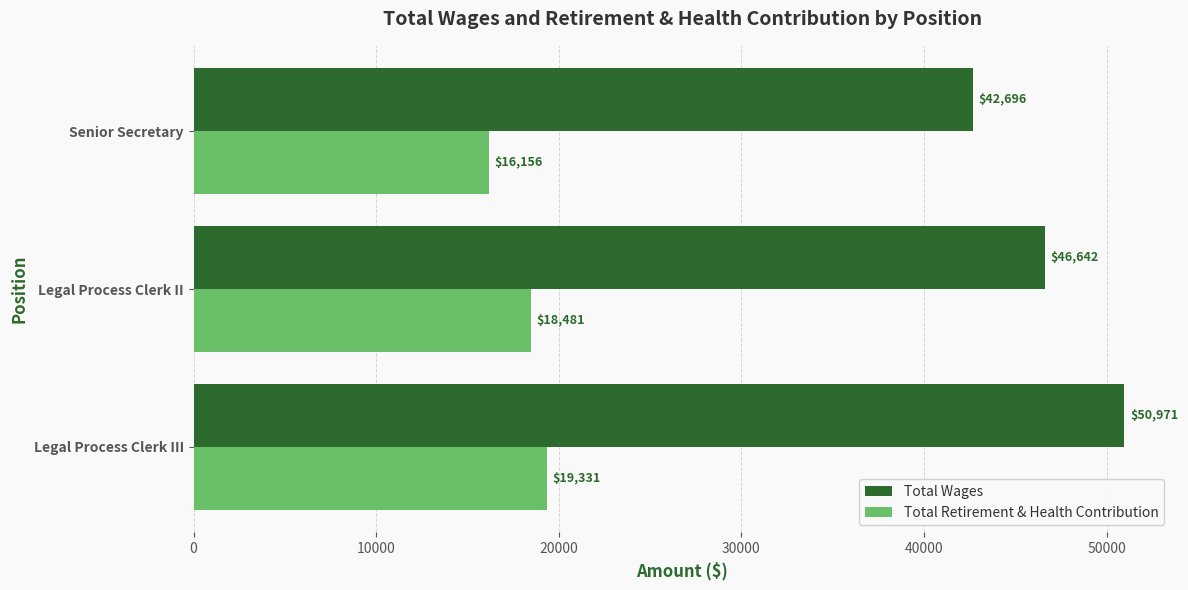

What is the sum of all Total Retirement & Health Contribution values?

53968